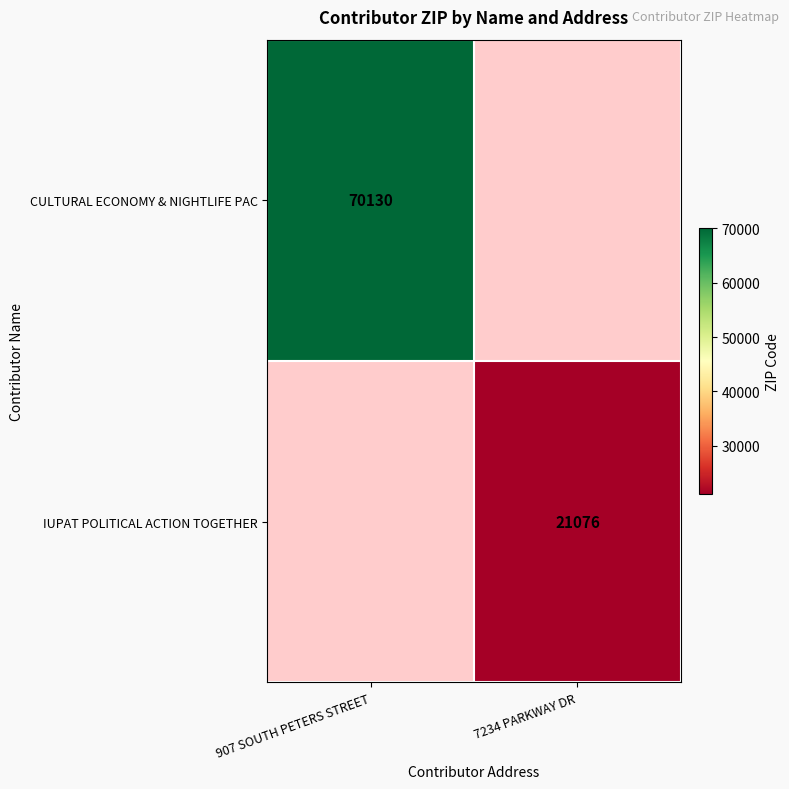

True or false: CULTURAL ECONOMY & NIGHTLIFE PAC has a value of 100013 at 907 SOUTH PETERS STREET.

False